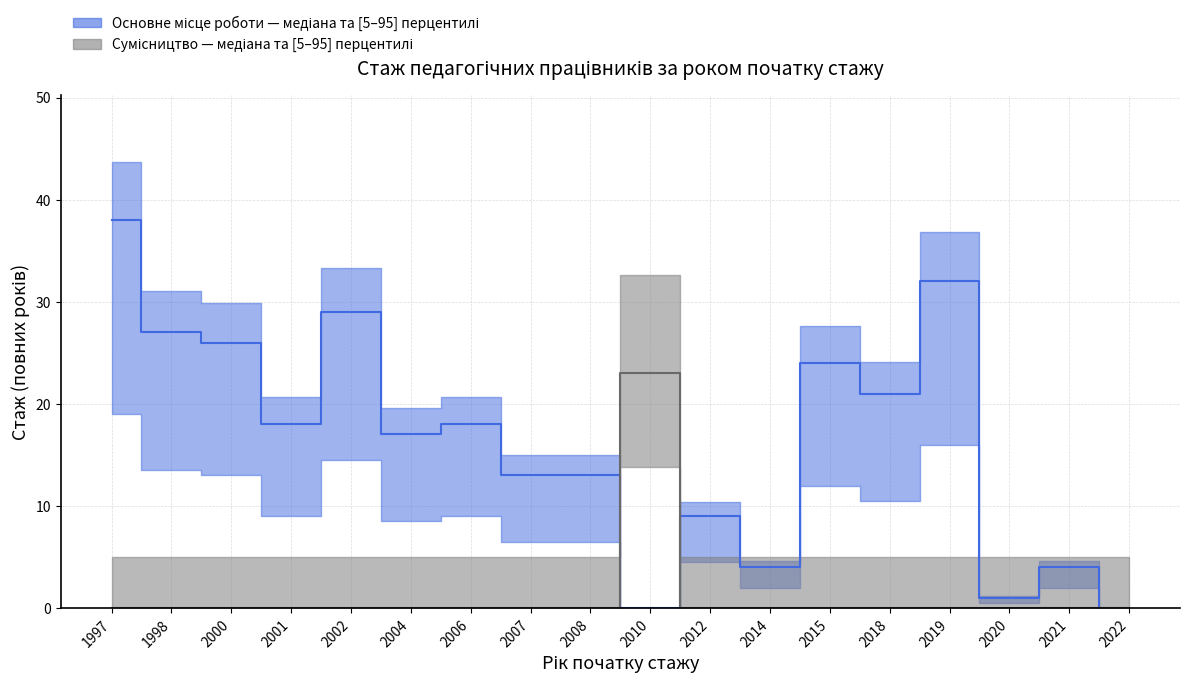

Reading right to left, transcribe all the data shown in this chart.

Основне місце роботи: 0	4	1	32	21	24	4	9	0	13	13	18	17	29	18	26	27	38
Сумісництво: 0	0	0	0	0	0	0	0	23	0	0	0	0	0	0	0	0	0